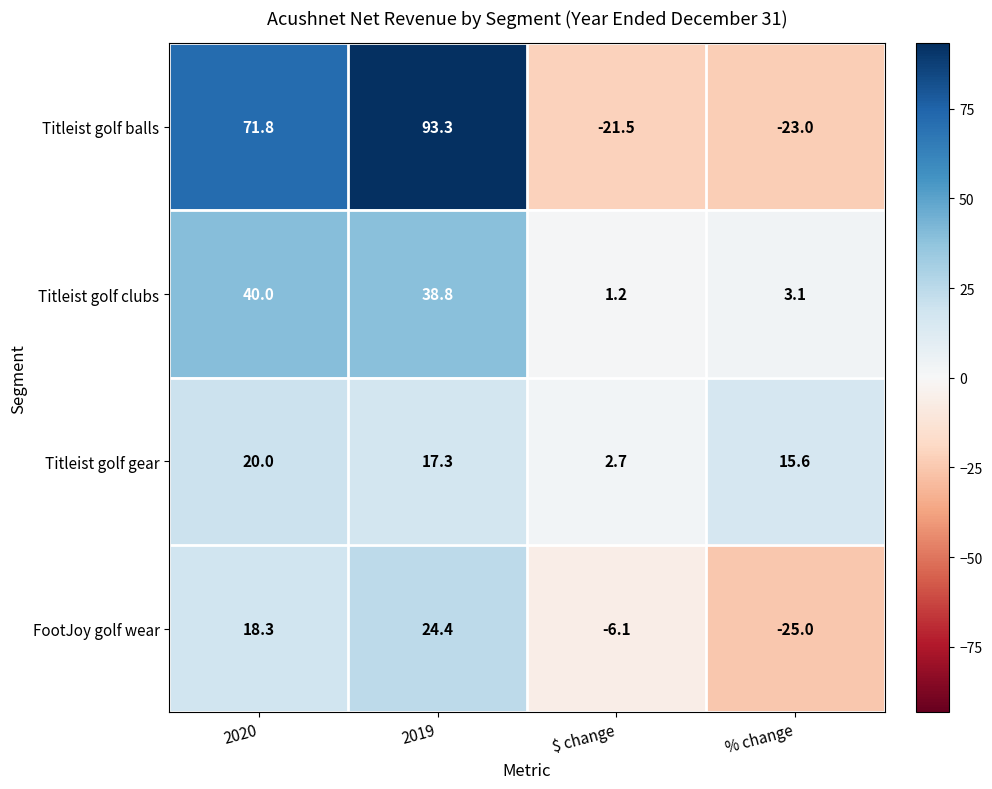

List the series in order of their peak value, highest first.

Titleist golf balls, Titleist golf clubs, FootJoy golf wear, Titleist golf gear